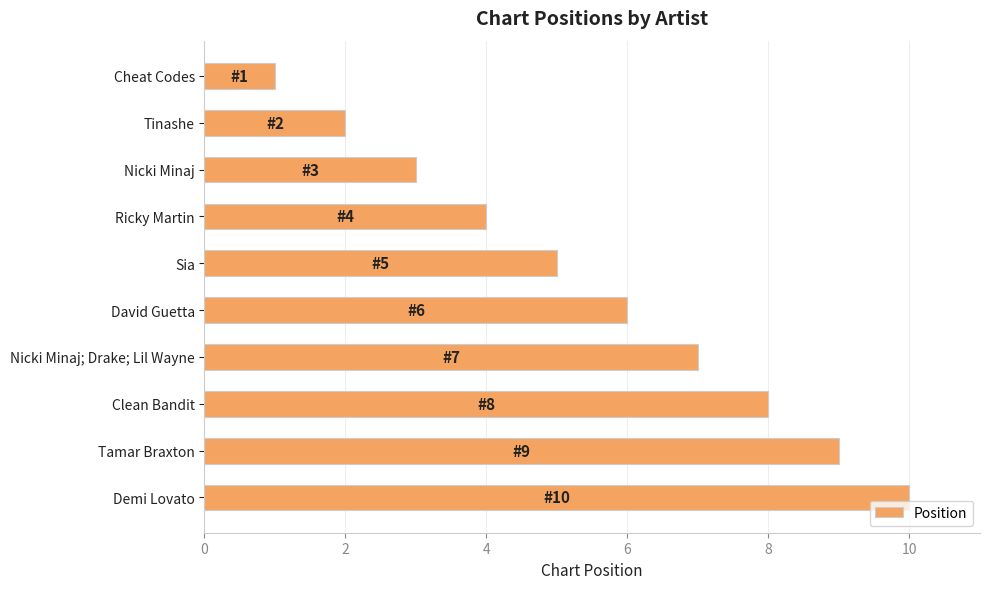

The chart shows a value of 15 at Demi Lovato. True or false?

False